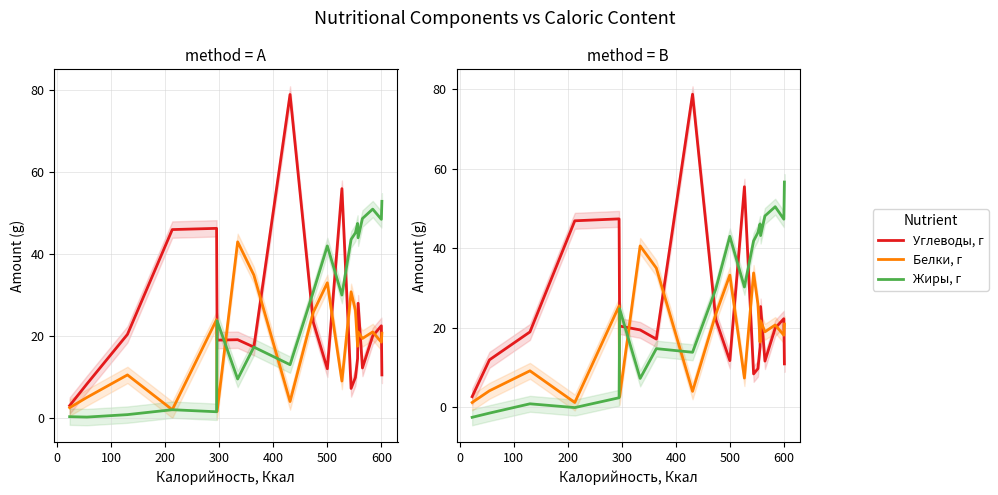

True or false: Углеводы, г and Белки, г intersect in this chart.

True